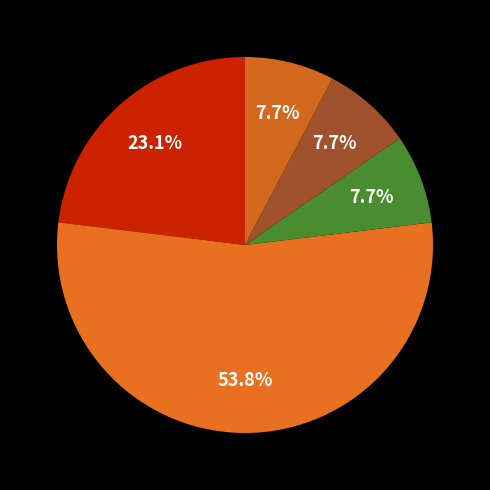

How many slices are in this pie chart?

5